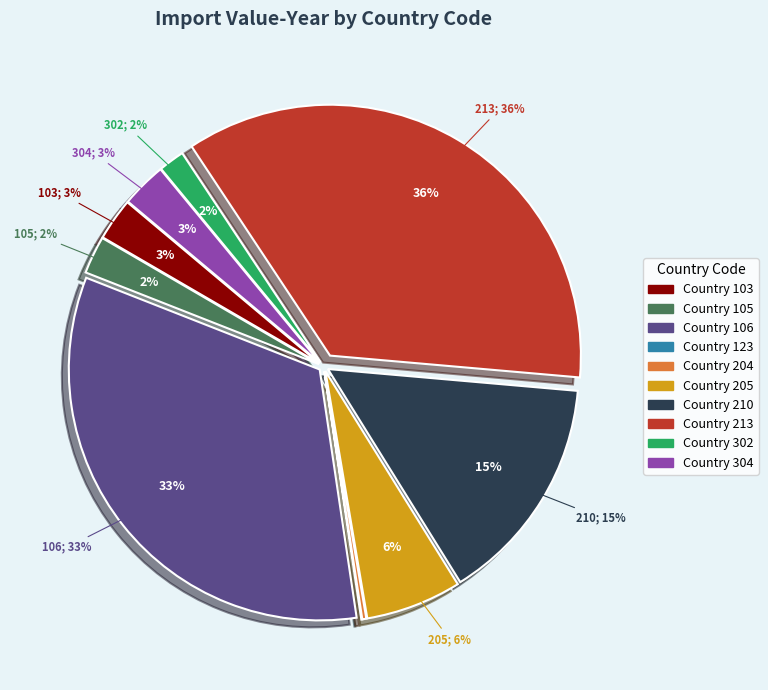

Rank the categories by value from lowest to highest.

123, 204, 302, 105, 103, 304, 205, 210, 106, 213